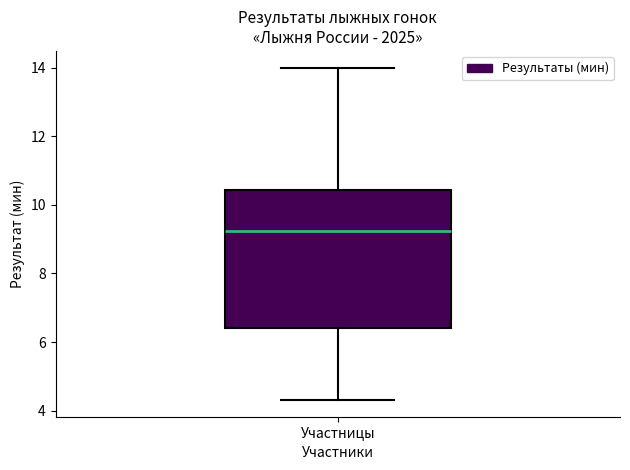

Read this box plot against the y-axis: the position of the median line, the range covered by the box, and the ends of both whiskers. The values are not printed on the chart, so give them approximately, as read against the axis.

median 9.2, box 6.4 to 10.4, whiskers 4.4 to 14.0